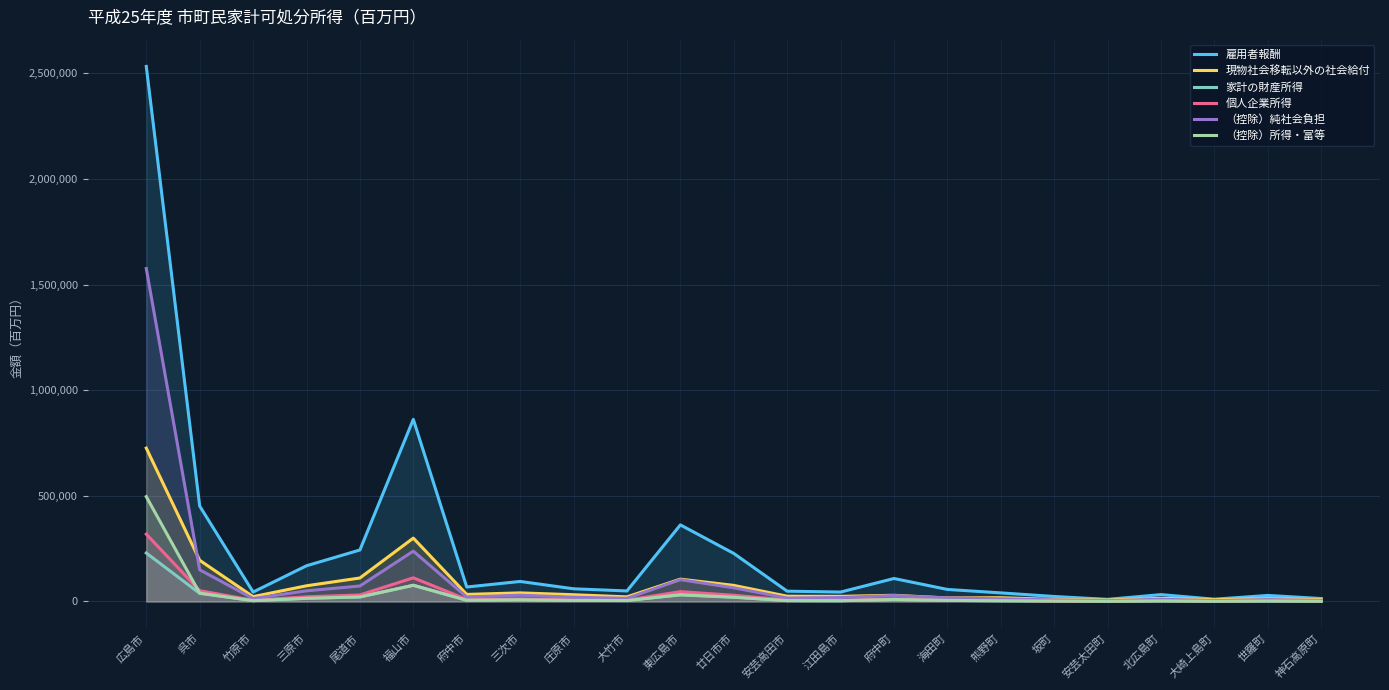

Reading left to right, what are all the values shown in this chart?

雇用者報酬: 広島市=2532186	呉市=451618	竹原市=44635	三原市=169021	尾道市=243703	福山市=861989	府中市=68511	三次市=94842	庄原市=60072	大竹市=49889	東広島市=362467	廿日市市=227444	安芸高田市=48774	江田島市=44671	府中町=108787	海田町=56982	熊野町=40705	坂町=23661	安芸太田町=10045	北広島町=32551	大崎上島町=10794	世羅町=28601	神石高原町=13950
現物社会移転以外の社会給付: 広島市=725760	呉市=194958	竹原市=22901	三原市=74345	尾道市=111179	福山市=299984	府中市=33519	三次市=40695	庄原市=32018	大竹市=21853	東広島市=105793	廿日市市=76181	安芸高田市=24952	江田島市=24350	府中町=29323	海田町=16764	熊野町=17864	坂町=9608	安芸太田町=6615	北広島町=14988	大崎上島町=8166	世羅町=13610	神石高原町=8383
家計の財産所得: 広島市=229472	呉市=38441	竹原市=4019	三原市=15166	尾道市=21338	福山市=76551	府中市=5882	三次市=7754	庄原市=4743	大竹市=5162	東広島市=30945	廿日市市=20236	安芸高田市=3931	江田島市=3433	府中町=9484	海田町=5231	熊野町=3422	坂町=2550	安芸太田町=799	北広島町=2585	大崎上島町=931	世羅町=2087	神石高原町=1013
個人企業所得: 広島市=318714	呉市=51138	竹原市=6007	三原市=22225	尾道市=31051	福山市=111996	府中市=9886	三次市=12592	庄原市=7785	大竹市=6546	東広島市=46619	廿日市市=29437	安芸高田市=7332	江田島市=5455	府中町=12759	海田町=6750	熊野町=5748	坂町=2547	安芸太田町=1696	北広島町=4801	大崎上島町=1671	世羅町=4271	神石高原町=2320
（控除）純社会負担: 広島市=1575561	呉市=149964	竹原市=13916	三原市=50409	尾道市=73242	福山市=238266	府中市=21130	三次市=29676	庄原市=20066	大竹市=14818	東広島市=103245	廿日市市=64800	安芸高田市=16247	江田島市=18707	府中町=28105	海田町=16776	熊野町=12562	坂町=7551	安芸太田町=3525	北広島町=10631	大崎上島町=3965	世羅町=8833	神石高原町=4868
（控除）所得・富等: 広島市=496253	呉市=39551	竹原市=3995	三原市=15085	尾道市=21639	福山市=76775	府中市=6159	三次市=8418	庄原市=5306	大竹市=4502	東広島市=32158	廿日市市=20252	安芸高田市=4388	江田島市=3914	府中町=9576	海田町=5040	熊野町=3645	坂町=2102	安芸太田町=916	北広島町=2919	大崎上島町=979	世羅町=2555	神石高原町=1263